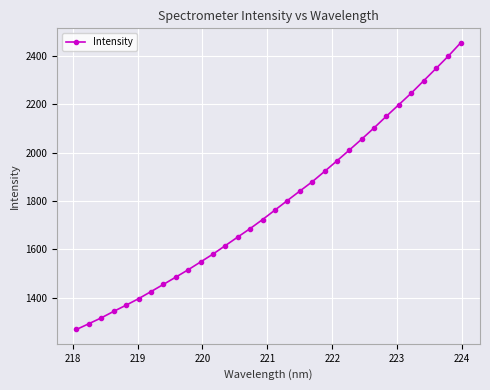

What is the smallest value displayed?

1267.8